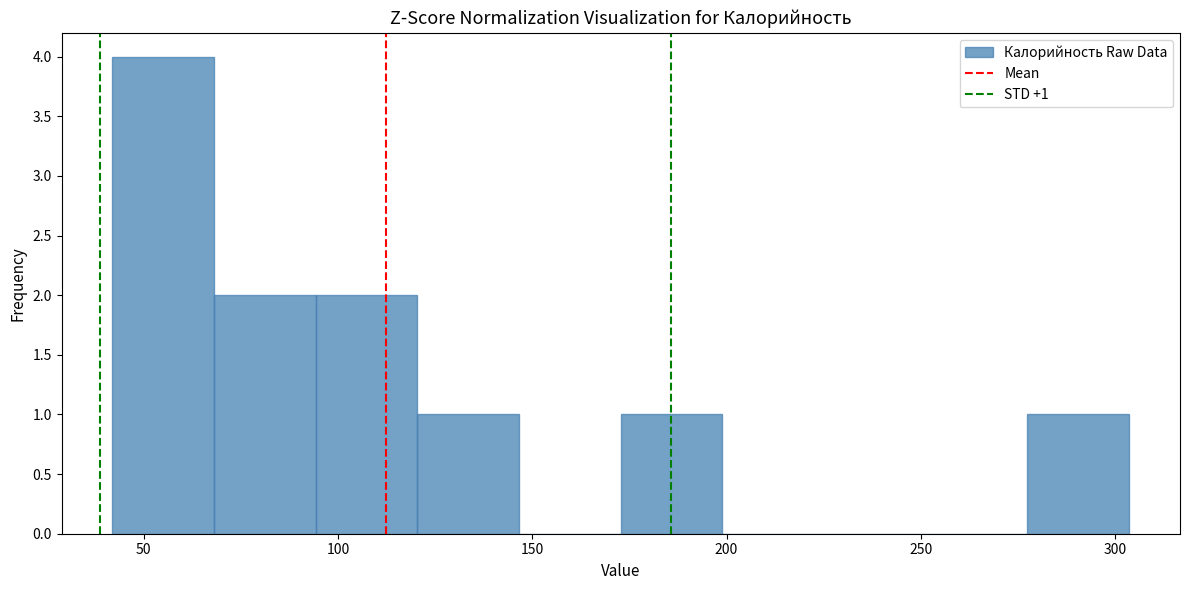

Which range on the x-axis has the tallest bar?

40 to 70